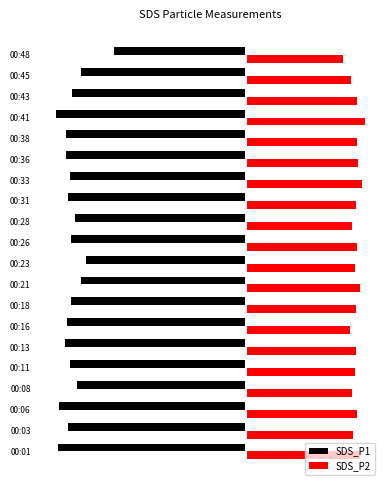

What are all the series names shown in the legend?

SDS_P1, SDS_P2